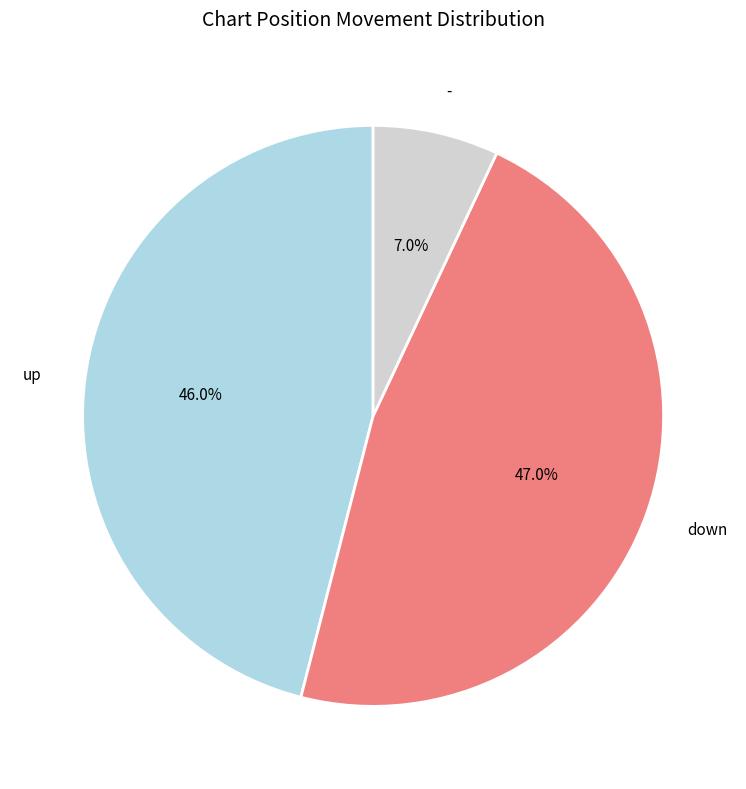

Is there any slice that represents more than half of the pie?

No